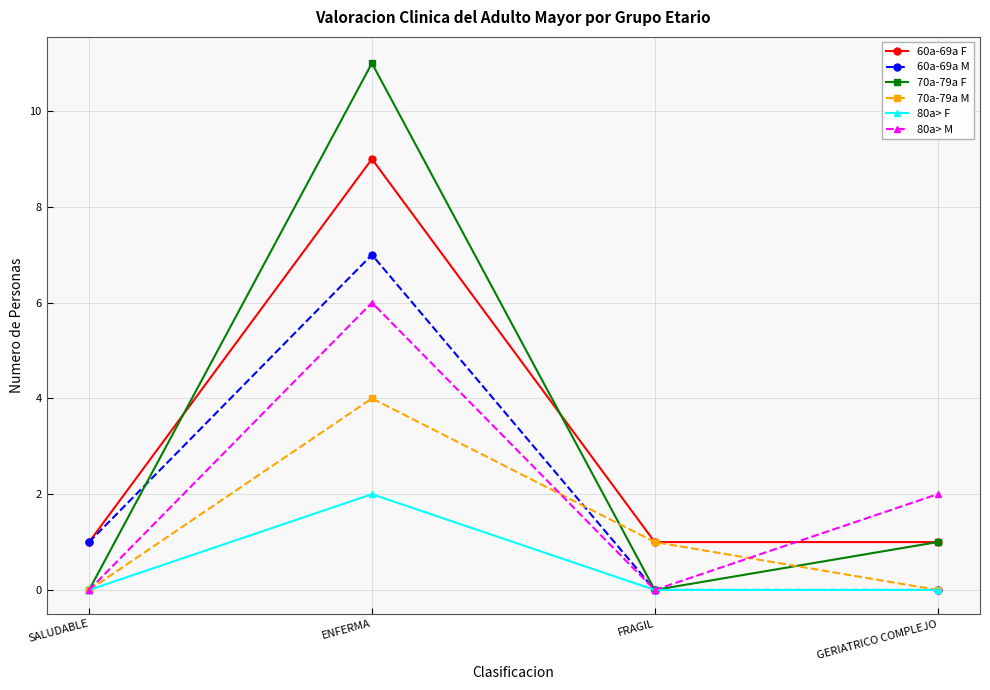

What is the spread (max minus min) of values at FRAGIL?

1